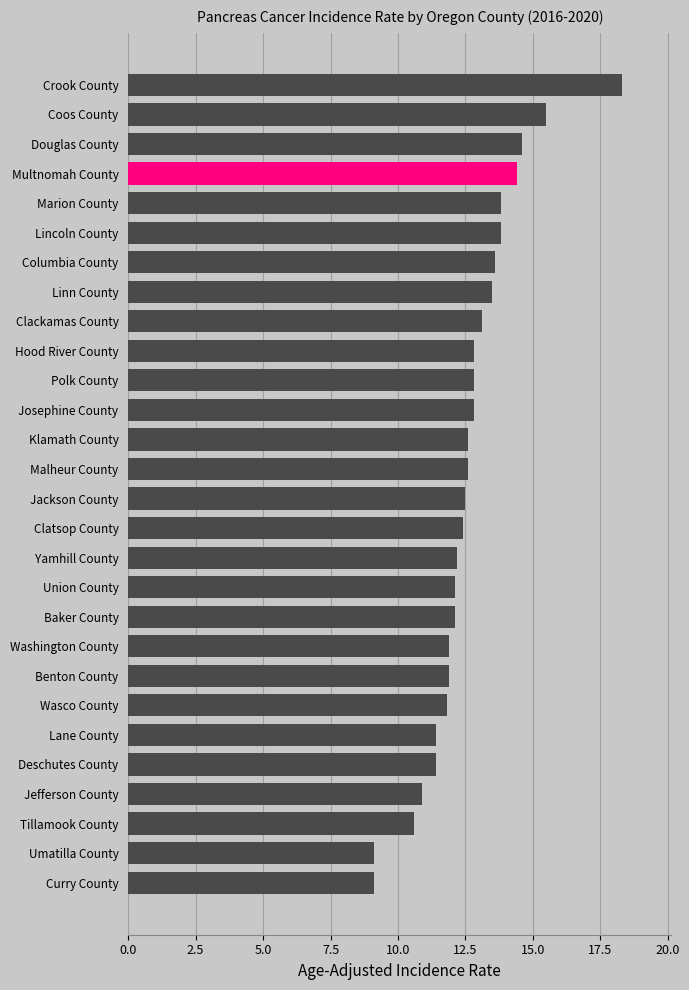

Read the value at Wasco County.

11.8